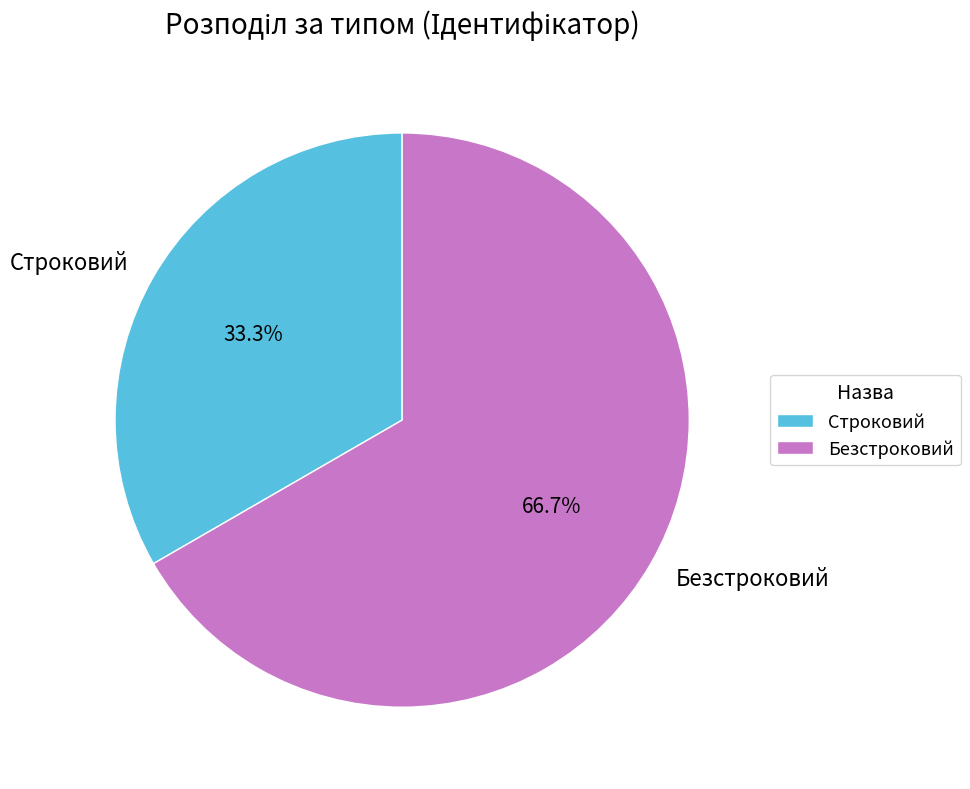

True or false: Безстроковий accounts for 74% of the total.

False